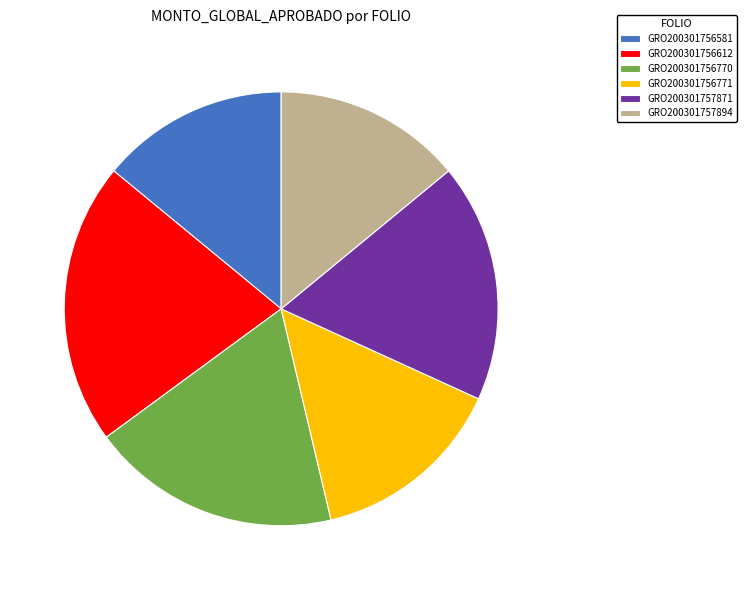

True or false: GRO200301757894 accounts for 14% of the total.

True